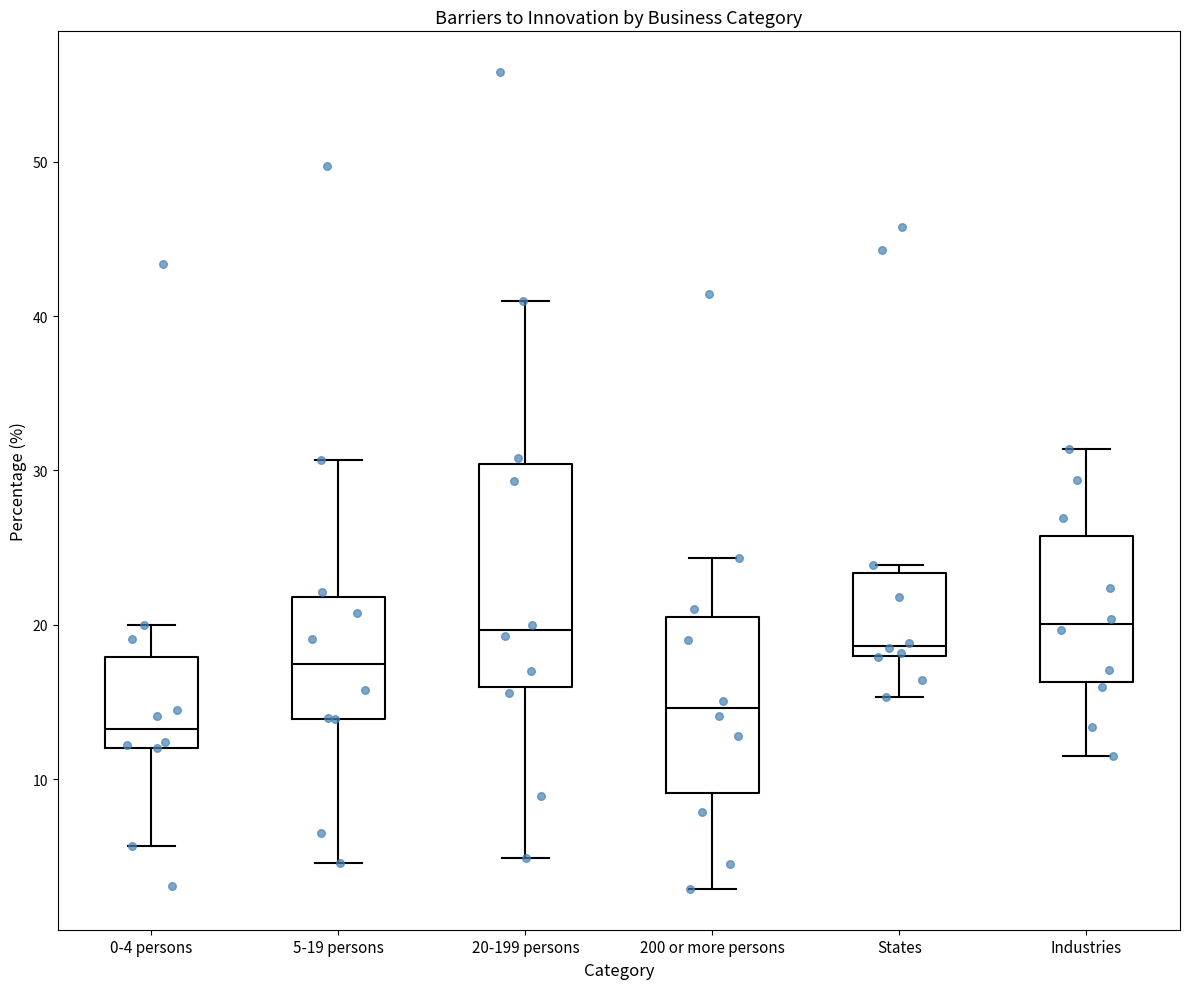

Reading left to right, transcribe this box plot: for each box, give where its median line is, the range the box spans, and where its two whiskers end, as read against the y-axis. The values are not printed on the chart, so give them approximately, as read against the axis.

0-4 persons: median 13, box 12 to 18, whiskers 6 to 20
5-19 persons: median 17, box 14 to 22, whiskers 5 to 31
20-199 persons: median 20, box 16 to 30, whiskers 5 to 41
200 or more persons: median 15, box 9 to 21, whiskers 3 to 24
States: median 19, box 18 to 23, whiskers 15 to 24
Industries: median 20, box 16 to 26, whiskers 12 to 31